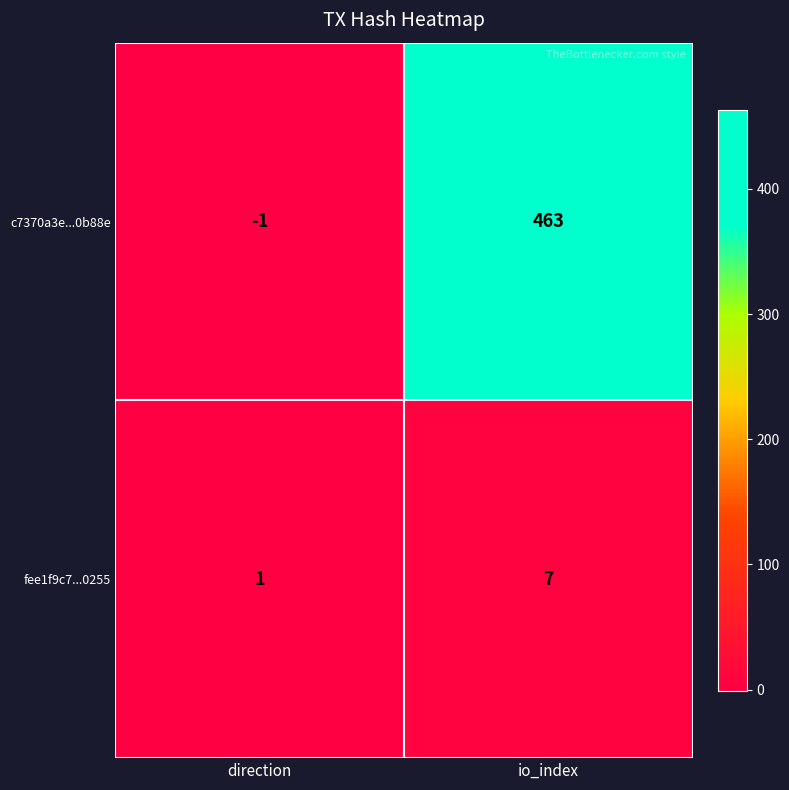

What is the difference between the fee1f9c7...0255 values at io_index and direction?

6